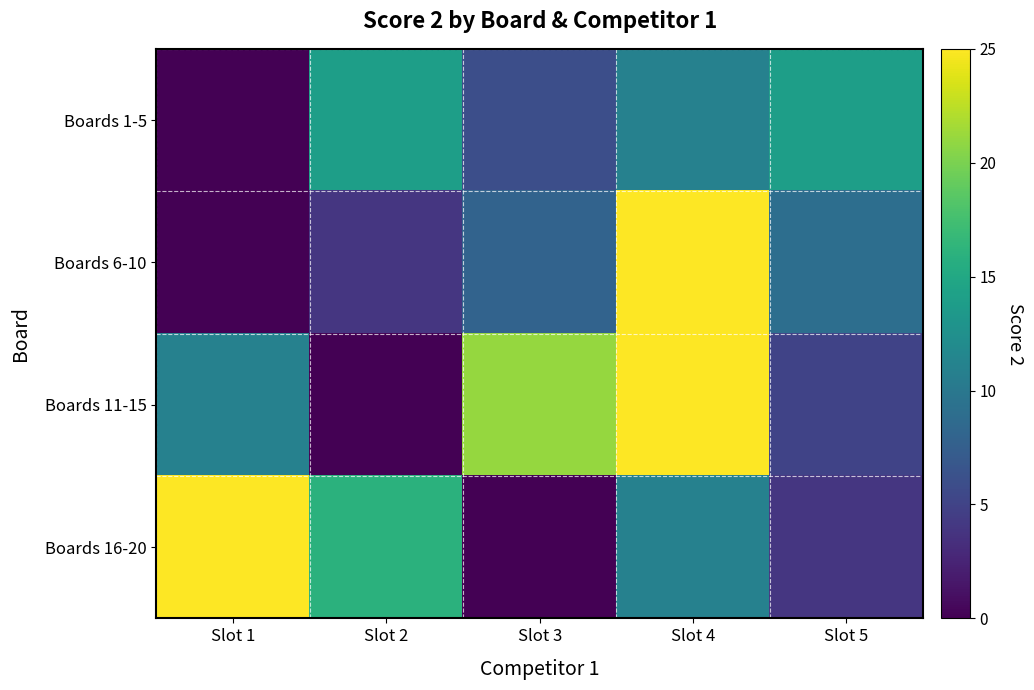

What is the spread (max minus min) of values at Slot 5?

10